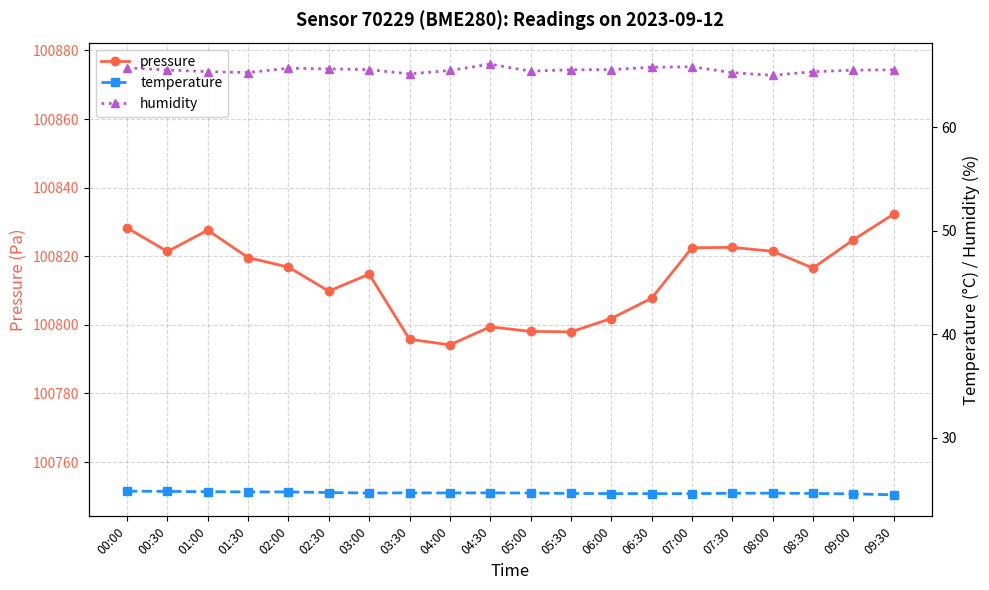

In humidity, how many points are higher than both neighbors (excluding endpoints)?

3